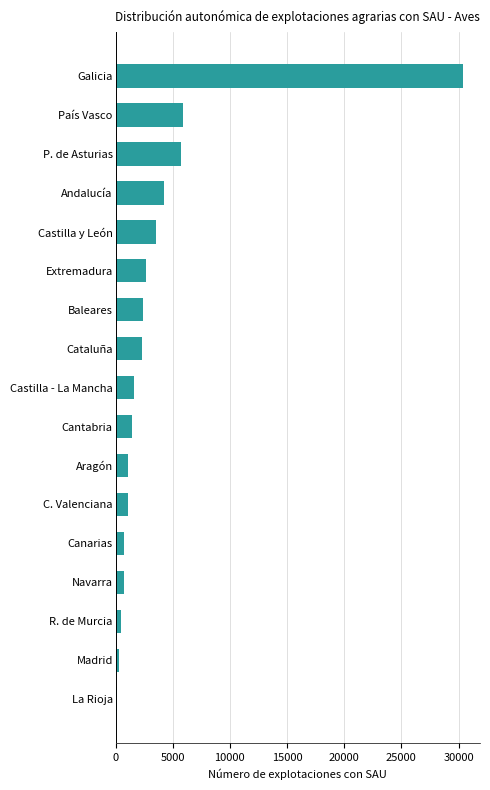

What is the sum of all values?

64879